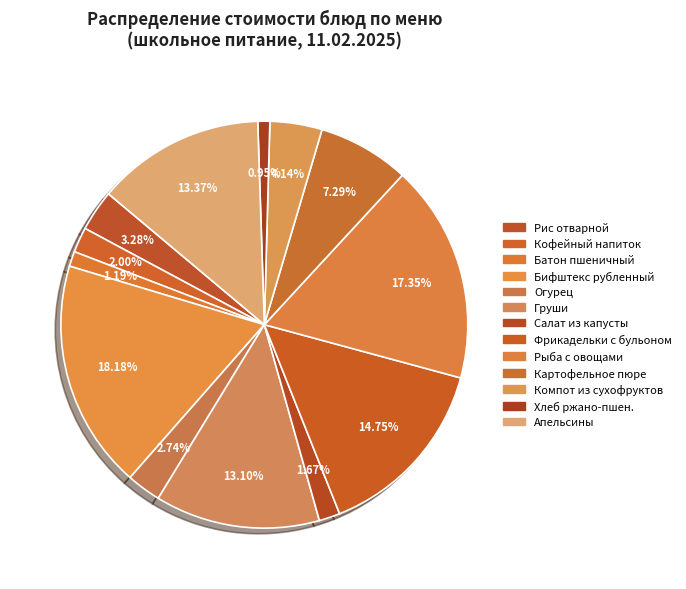

Count the number of slices in the pie.

13